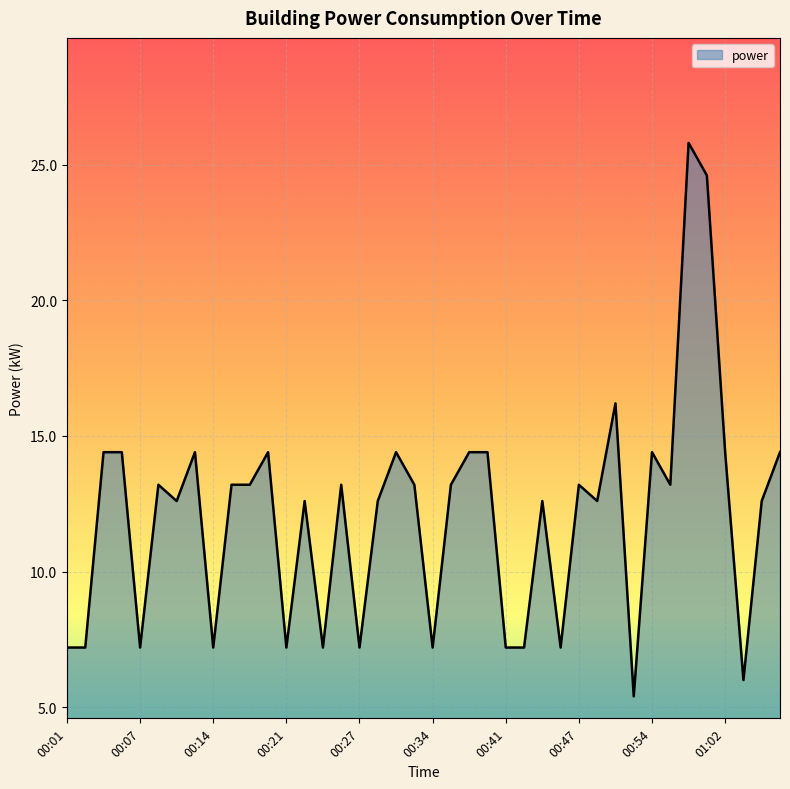

What is the smallest value displayed?

5.4